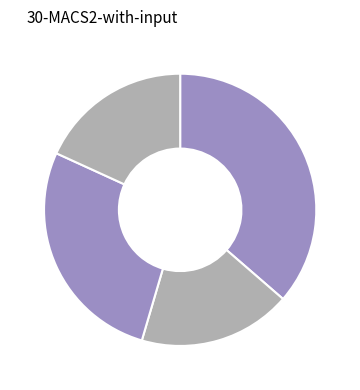

Count the number of slices in the pie.

4